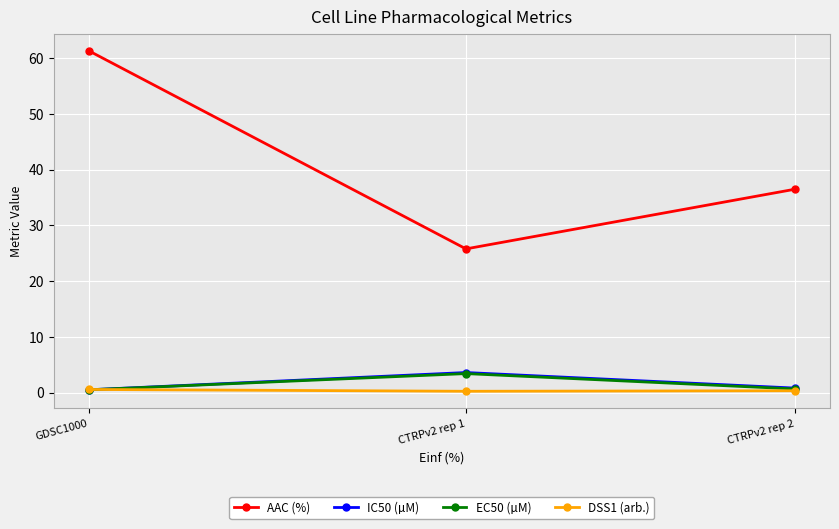

Between GDSC1000 and CTRPv2 rep 2, which series saw the biggest shift?

AAC (%)